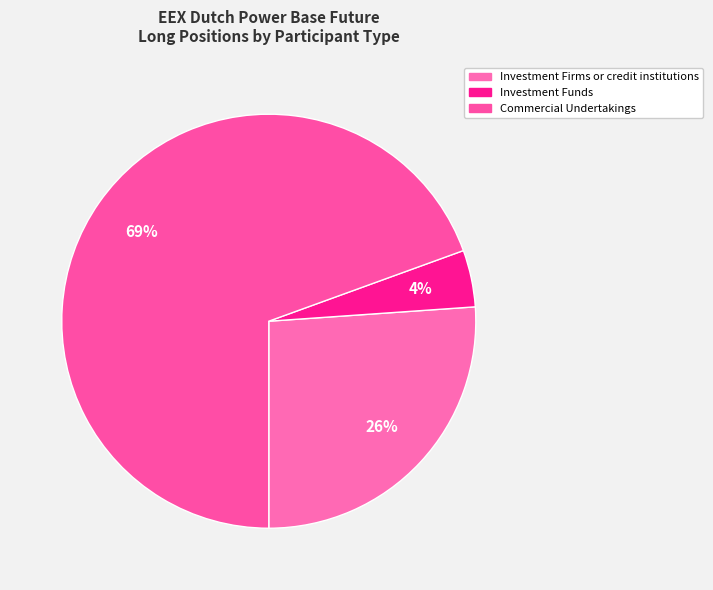

How many segments does this pie chart have?

3